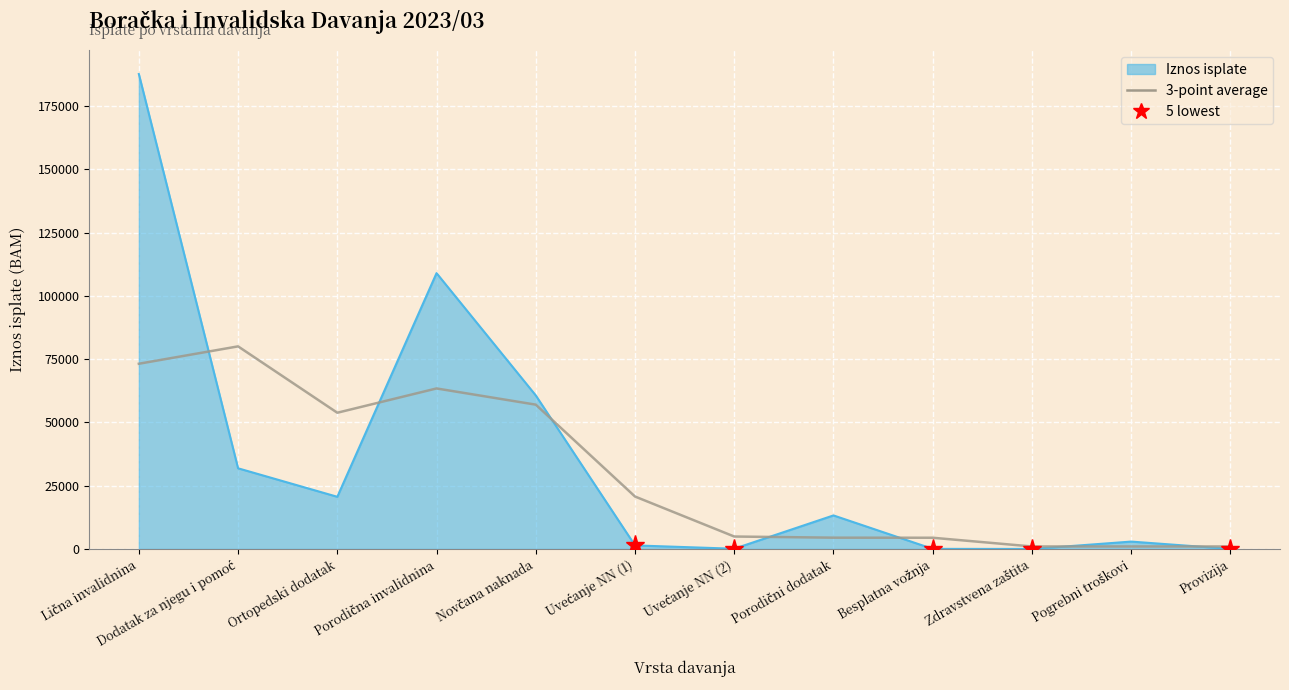

List the series in order of their peak value, highest first.

Iznos isplate, 3-point average